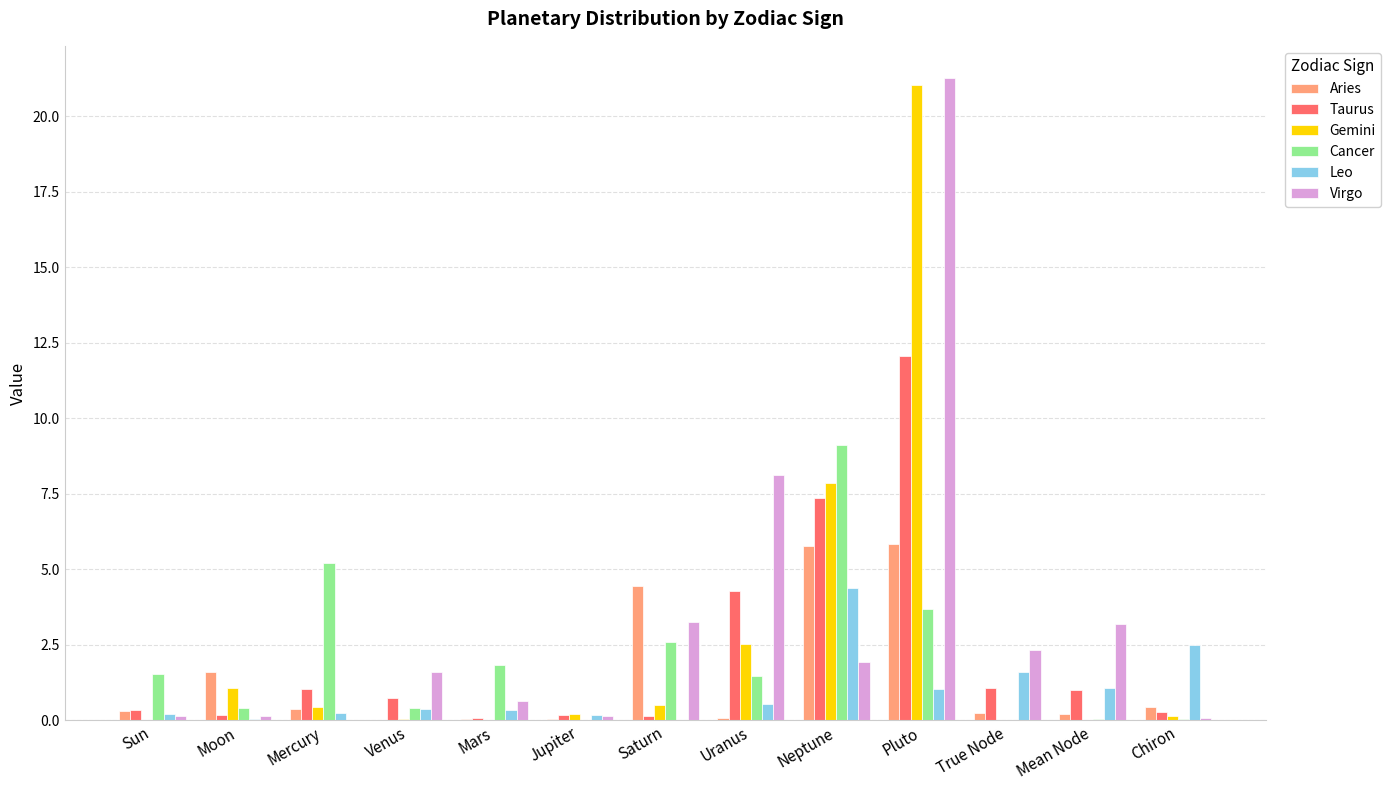

What is the sum of all Aries values?

19.4